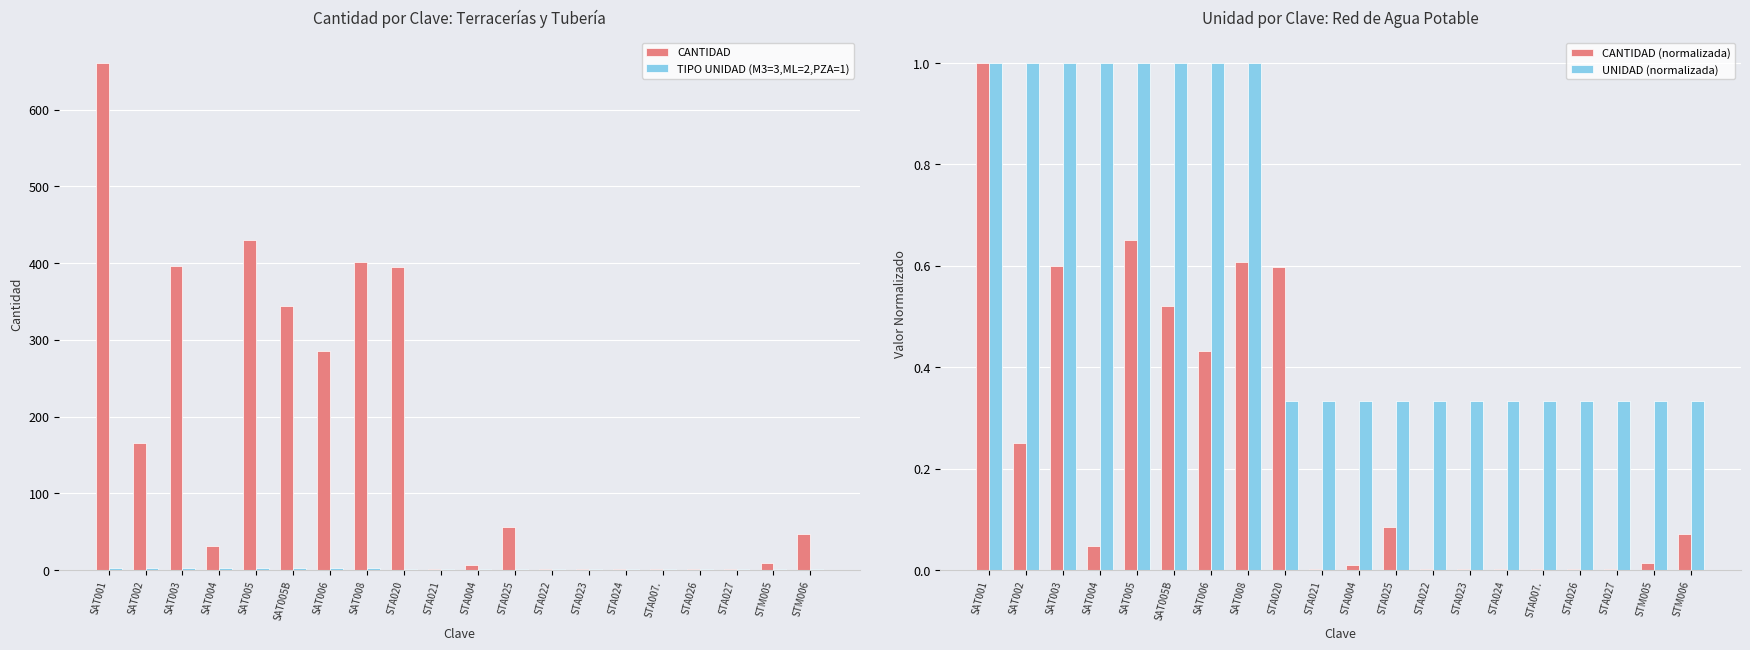

Is it true that CANTIDAD (normalizada) equals 0.9 at SAT008?

False